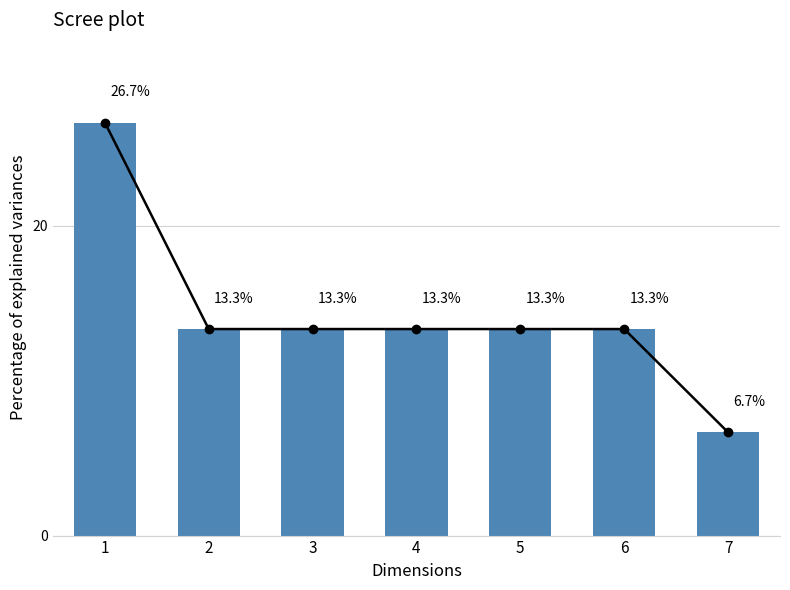

How many data points are above 13?

6